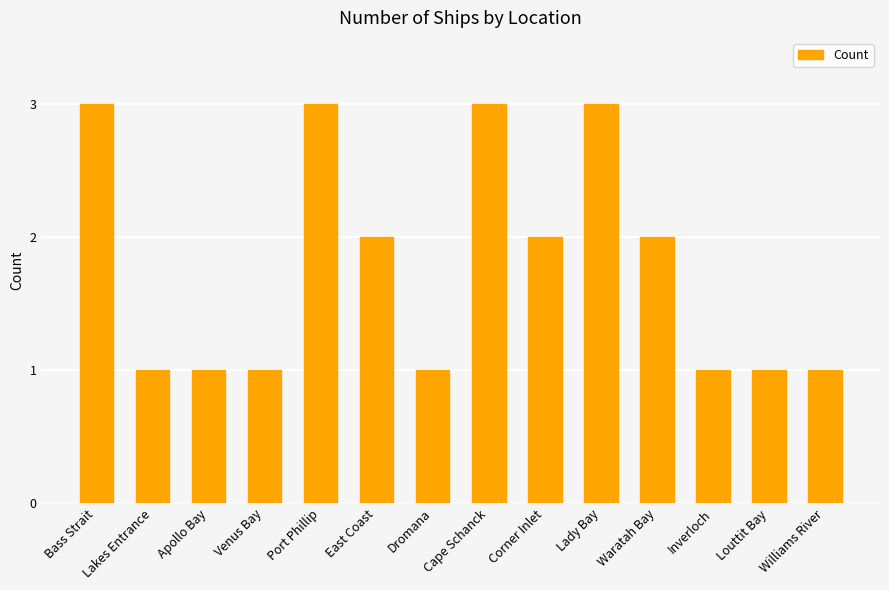

The value at East Coast is 3. True or false?

False